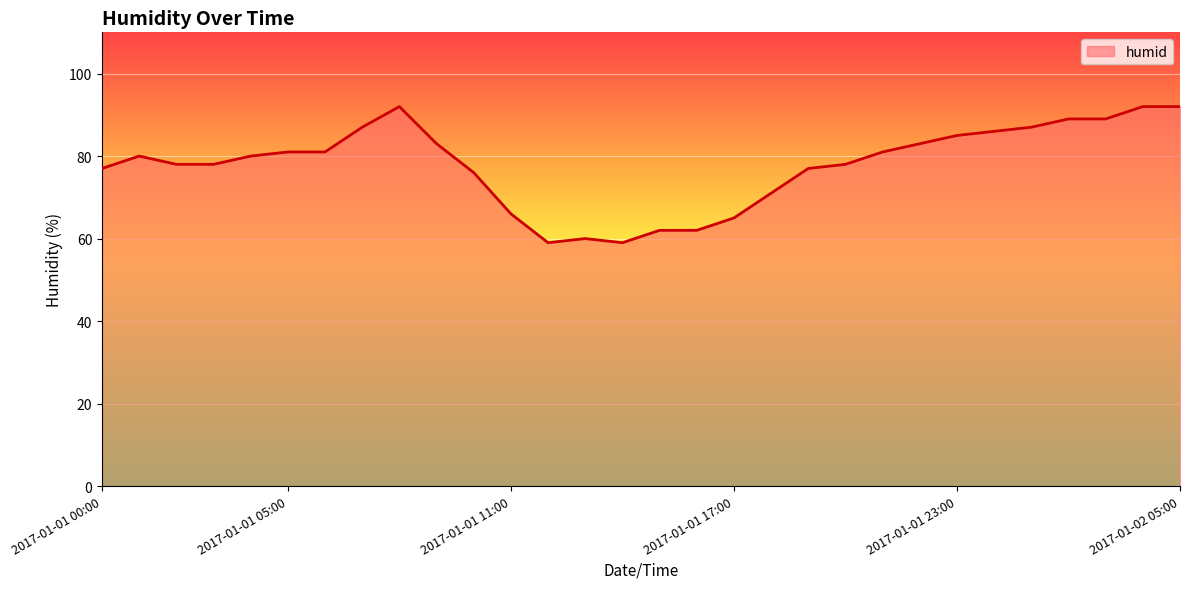

What is the difference between the maximum and minimum values?

33